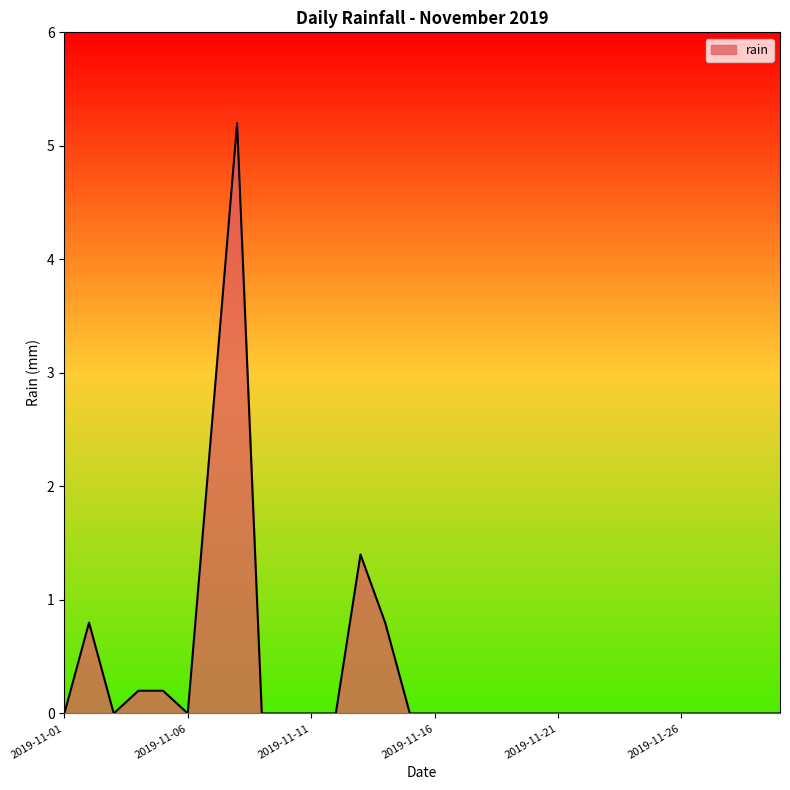

What is the greatest value displayed?

5.2